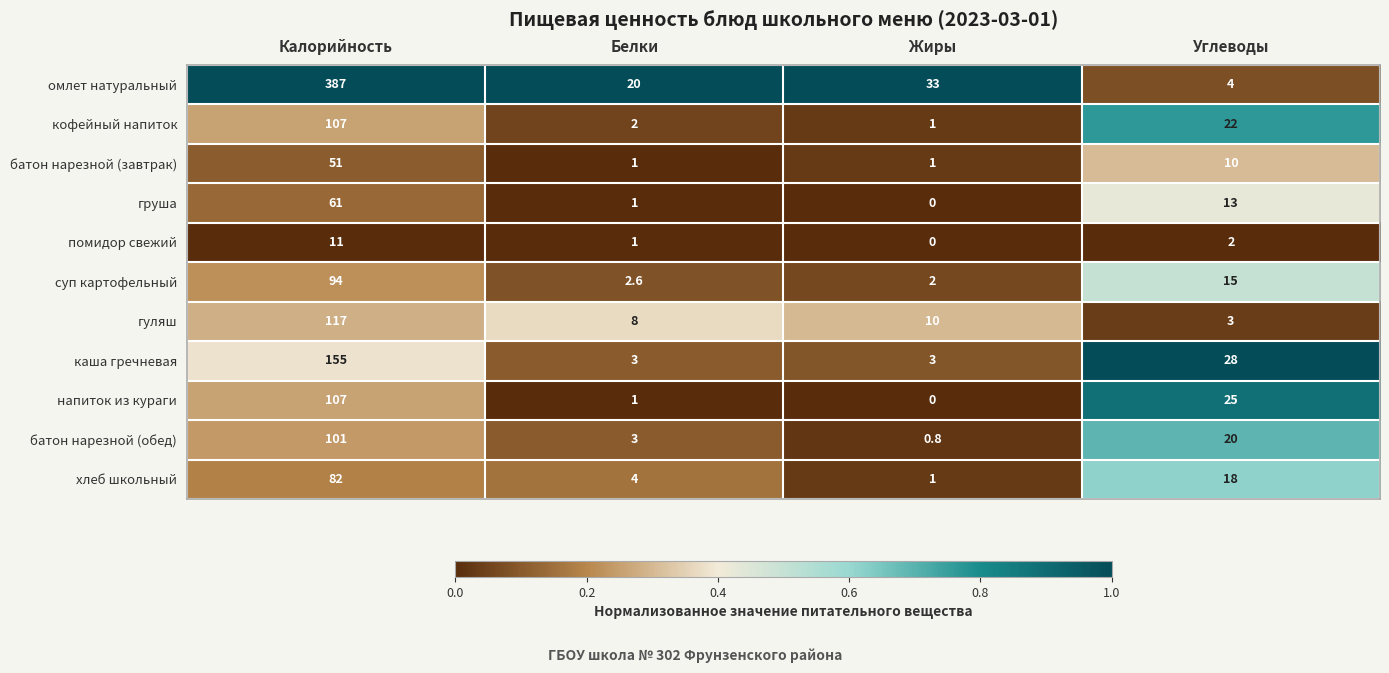

What is the difference between the highest and lowest values at Жиры?

33.0